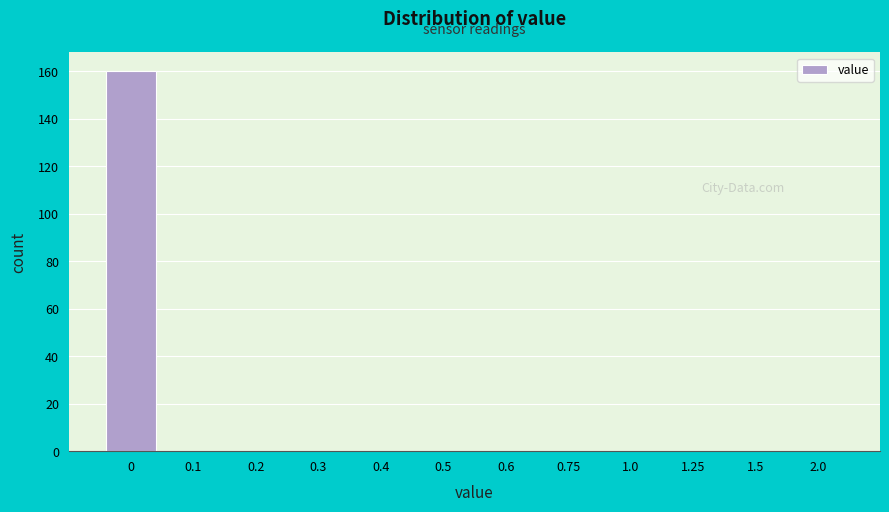

Reading left to right, list all the values displayed in this chart.

0=160	0.1=0	0.2=0	0.3=0	0.4=0	0.5=0	0.6=0	0.75=0	1.0=0	1.25=0	1.5=0	2.0=0